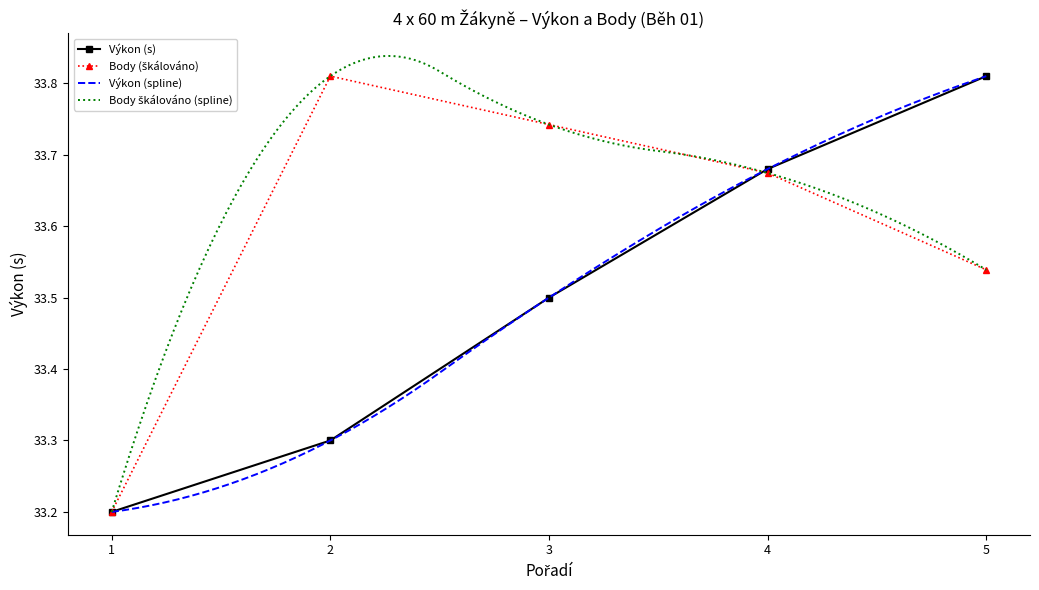

The Výkon (s) series shows 14.2 at 5. True or false?

False